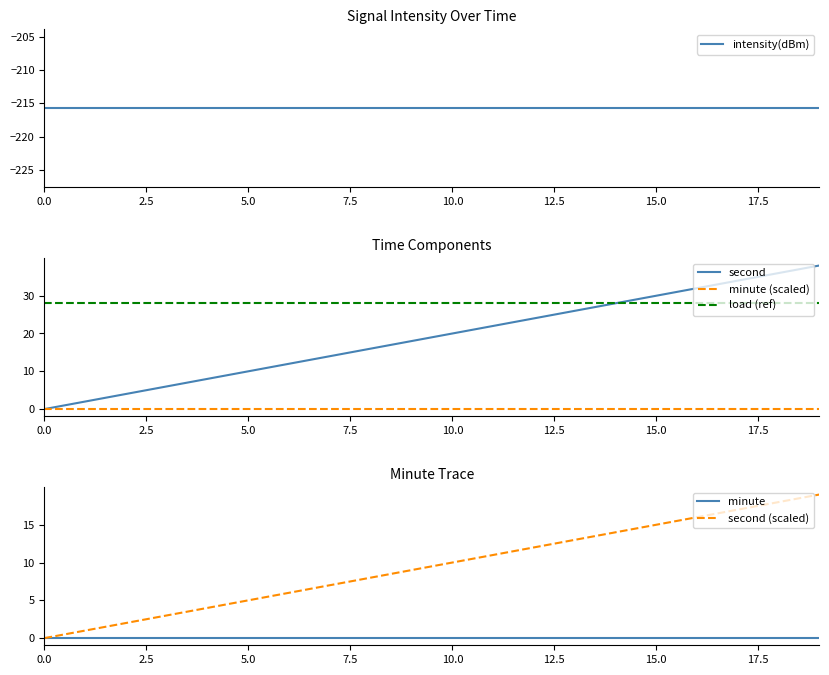

The value of second (scaled) at 5.0 is 3.0. True or false?

False